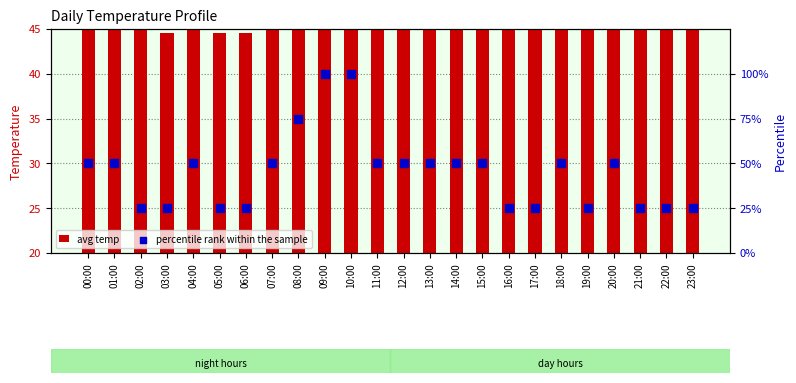

At how many categories does at least one series exceed 74?

3